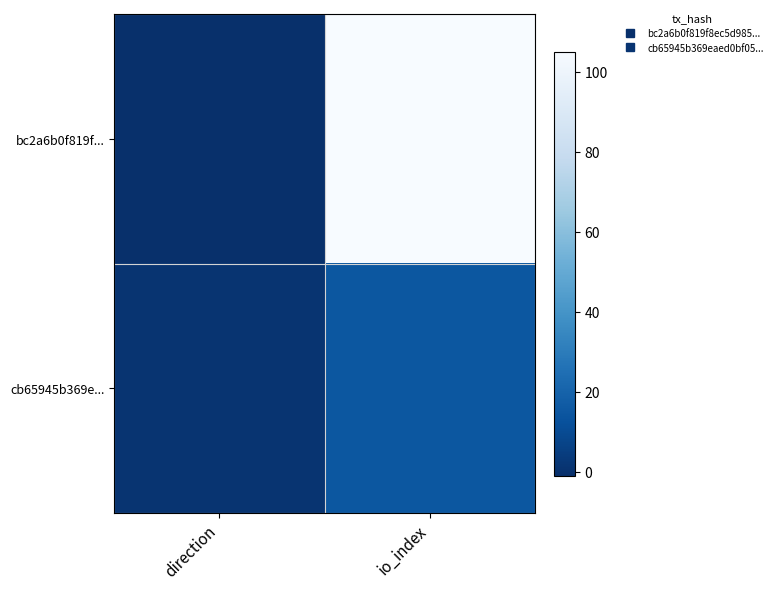

Reading right to left, extract all data points from this chart.

bc2a6b0f819f...: io_index=105	direction=-1
cb65945b369e...: io_index=15	direction=1